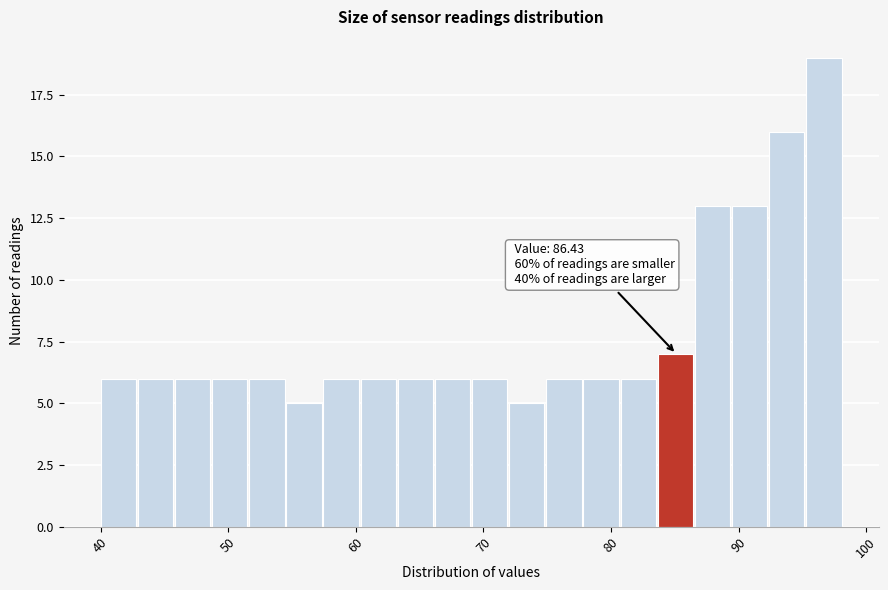

Read against the x-axis, roughly where is the centre of the tallest bar?

97